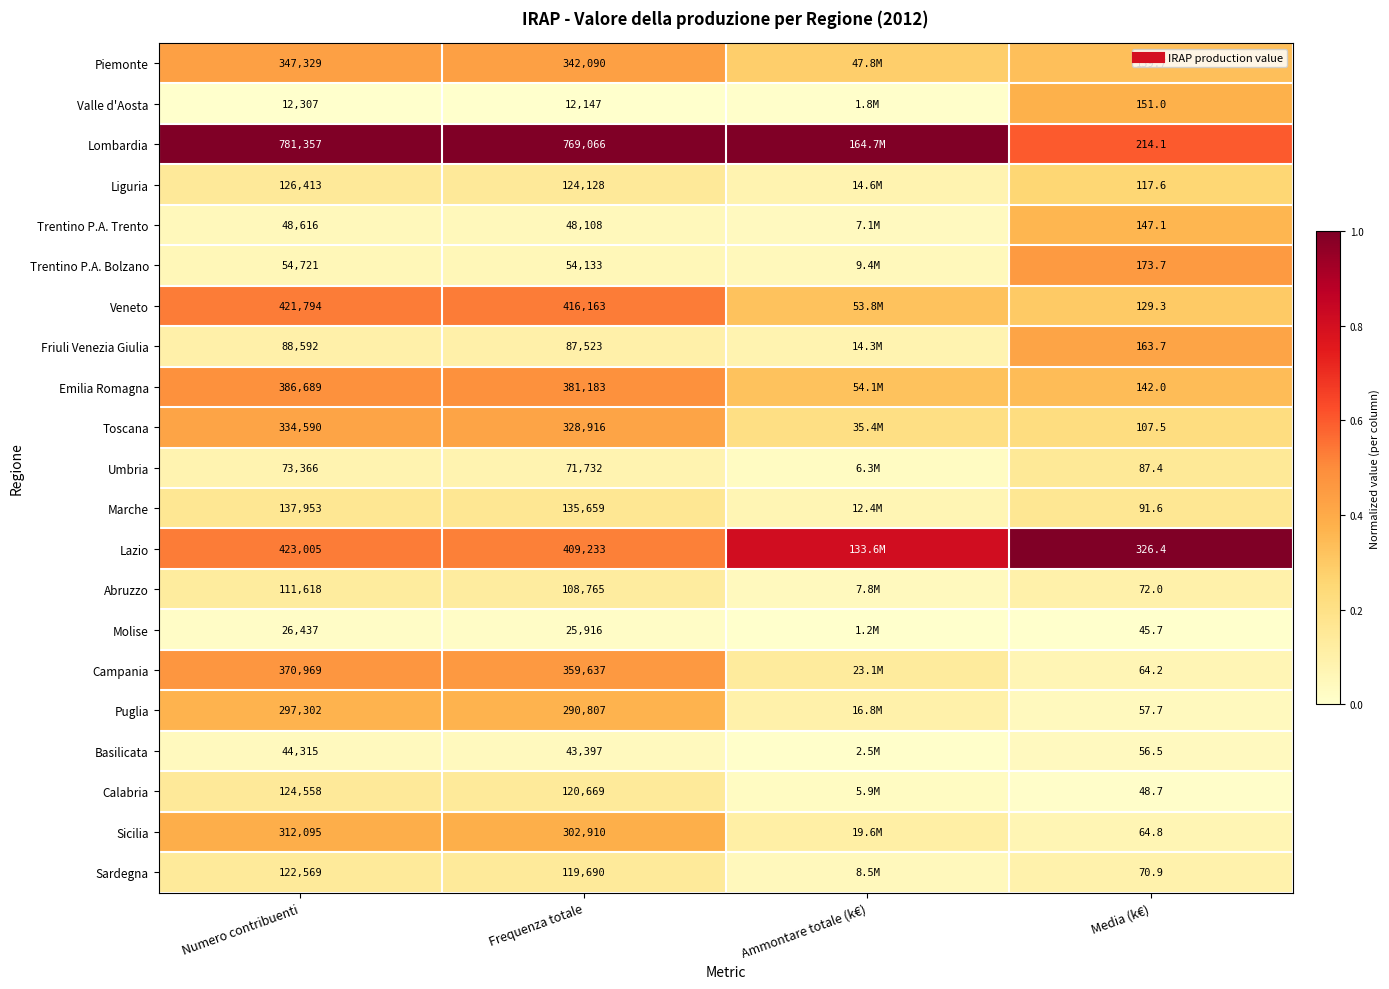

List the labels in order of Lombardia value, smallest first.

Media (k€), Numero contribuenti, Frequenza totale, Ammontare totale (k€)